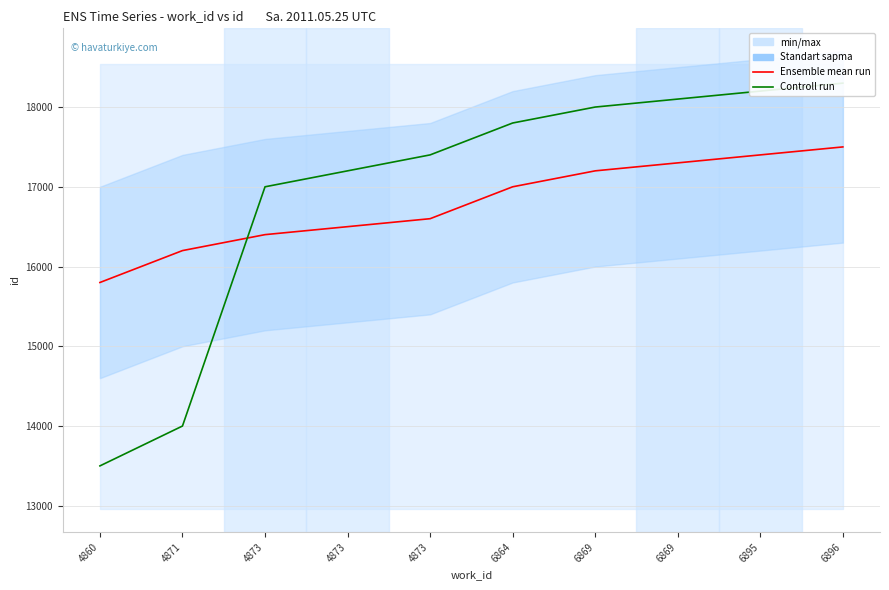

Which series has the largest total across all categories?

Controll run